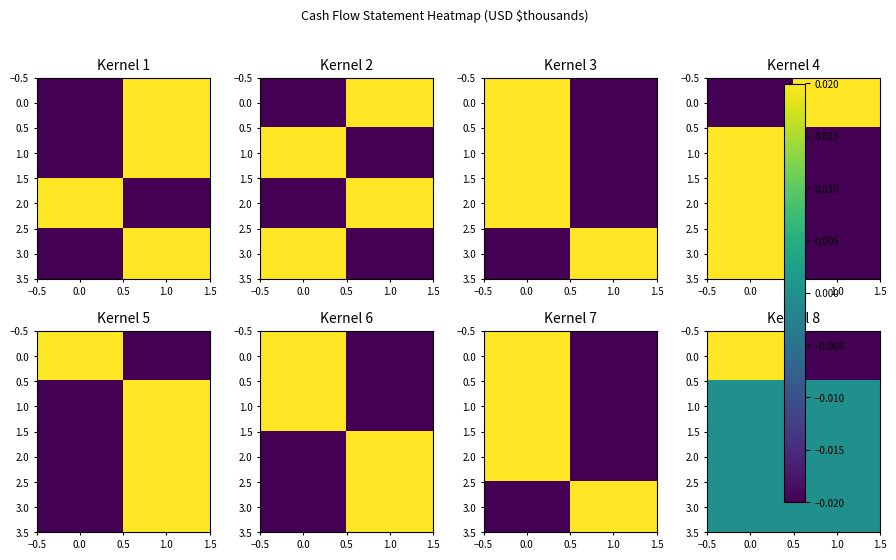

How many data points in 0.0 are above 0?

1